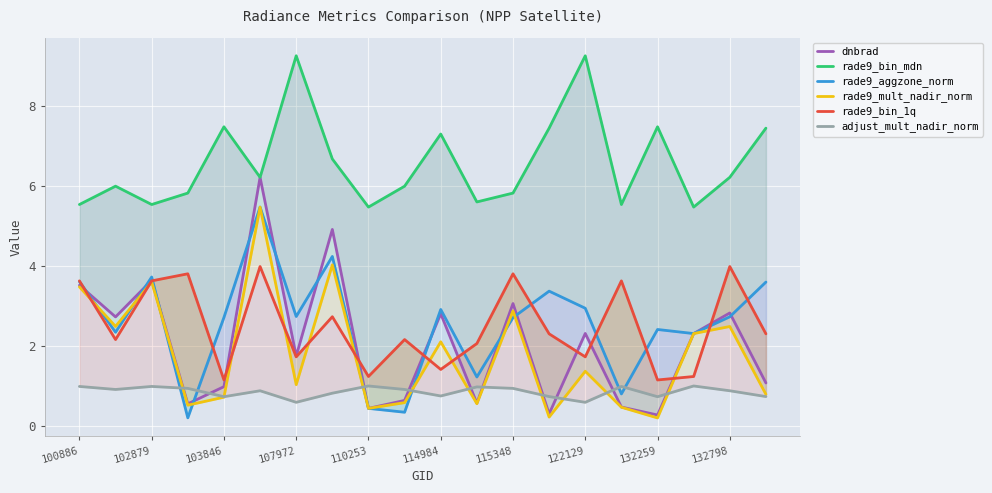

Reading left to right, list all the values displayed in this chart.

dnbrad: 3.5	2.7	3.6	0.6	1.0	6.2	1.7	4.9	0.4	0.6	2.8	0.6	3.1	0.3	2.3	0.5	0.3	2.3	2.8	1.1
rade9_bin_mdn: 5.5	6.0	5.5	5.8	7.5	6.2	9.3	6.7	5.5	6.0	7.3	5.6	5.8	7.4	9.3	5.5	7.5	5.5	6.2	7.4
rade9_aggzone_norm: 3.6	2.3	3.7	0.2	2.7	5.5	2.7	4.2	0.4	0.3	2.9	1.2	2.7	3.4	2.9	0.8	2.4	2.3	2.7	3.6
rade9_mult_nadir_norm: 3.5	2.5	3.6	0.5	0.7	5.5	1.0	4.0	0.4	0.6	2.1	0.6	2.9	0.2	1.4	0.5	0.2	2.3	2.5	0.8
rade9_bin_1q: 3.6	2.2	3.6	3.8	1.2	4.0	1.7	2.7	1.2	2.2	1.4	2.1	3.8	2.3	1.7	3.6	1.2	1.2	4.0	2.3
adjust_mult_nadir_norm: 1.0	0.9	1.0	0.9	0.7	0.9	0.6	0.8	1.0	0.9	0.7	1.0	0.9	0.7	0.6	1.0	0.7	1.0	0.9	0.7